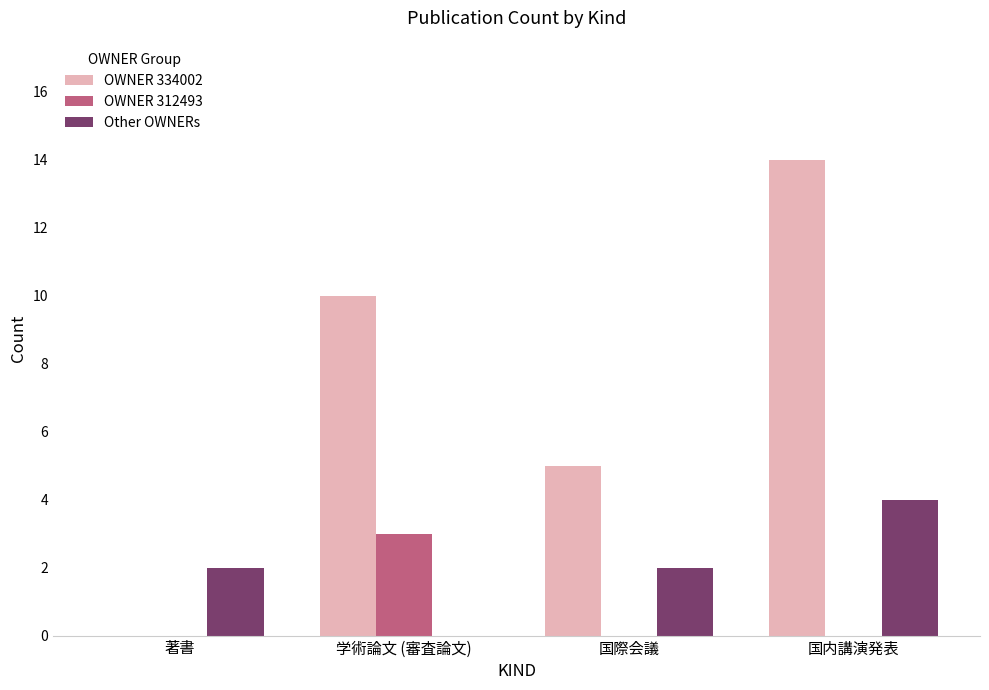

Reading left to right, extract all data points from this chart.

OWNER 334002: 著書=0	学術論文 (審査論文)=10	国際会議=5	国内講演発表=14
OWNER 312493: 著書=0	学術論文 (審査論文)=3	国際会議=0	国内講演発表=0
Other OWNERs: 著書=2	学術論文 (審査論文)=0	国際会議=2	国内講演発表=4